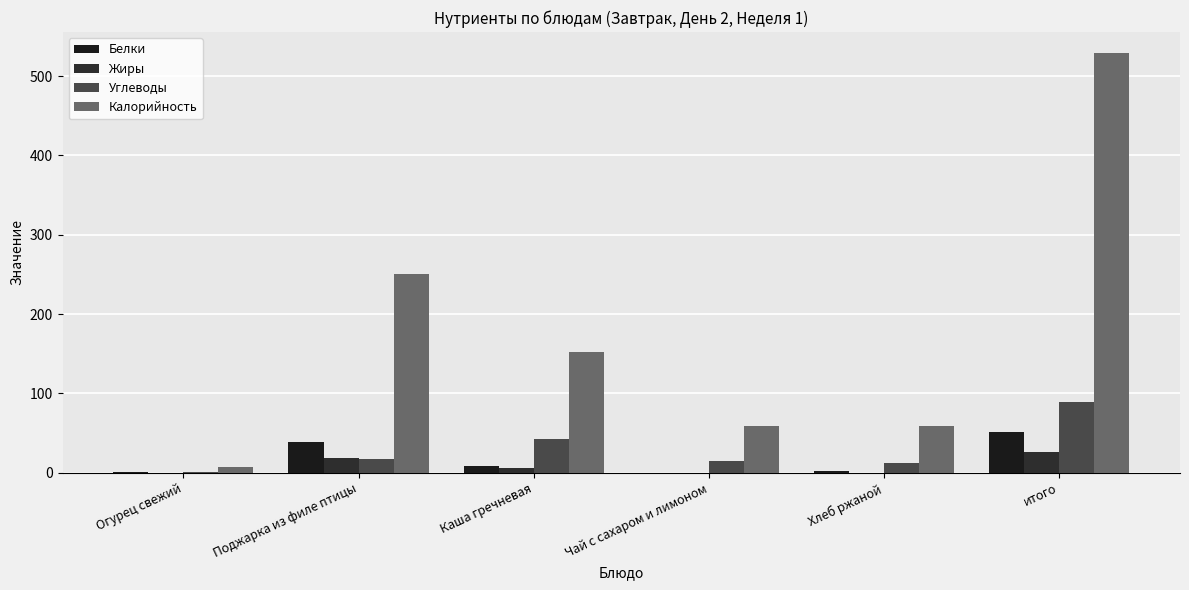

Which series changed the most between Каша гречневая and Хлеб ржаной?

Калорийность